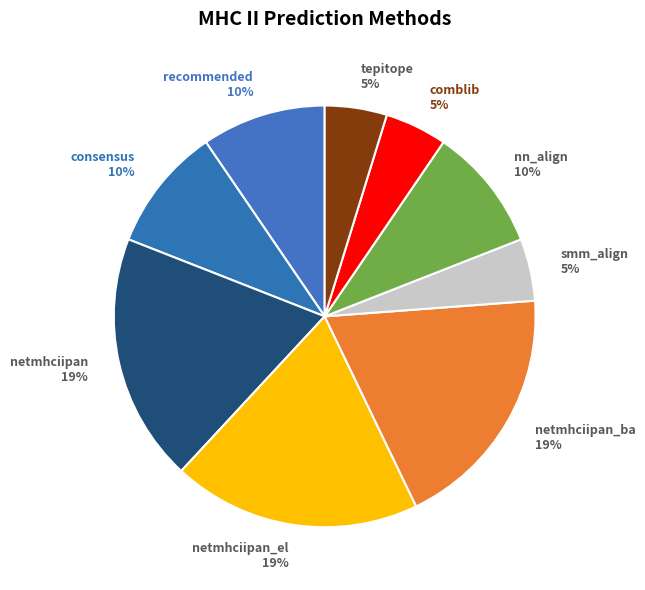

To the nearest percent, what is the combined percentage of netmhciipan and tepitope?

24%